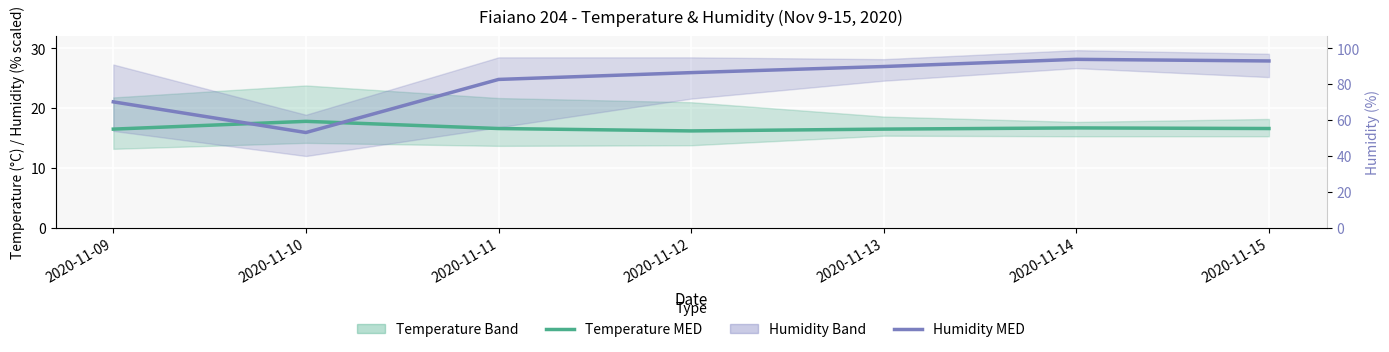

Rank the series at 2020-11-09 from highest to lowest value.

Humidity MED (scaled), Temperature MED